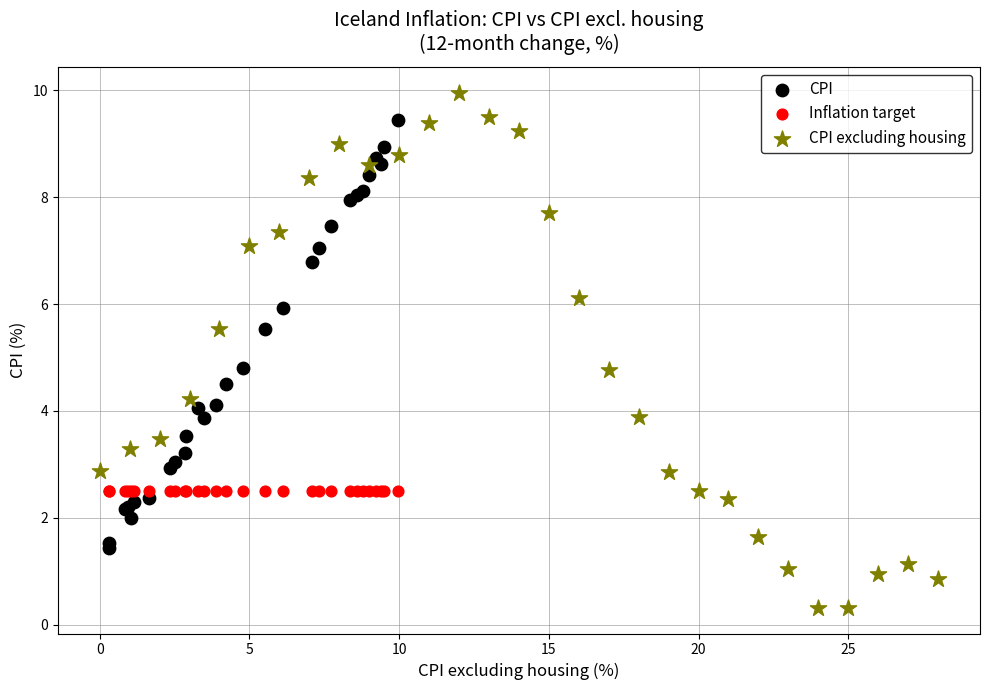

What are all the series names shown in the legend?

CPI, Inflation target, CPI excluding housing